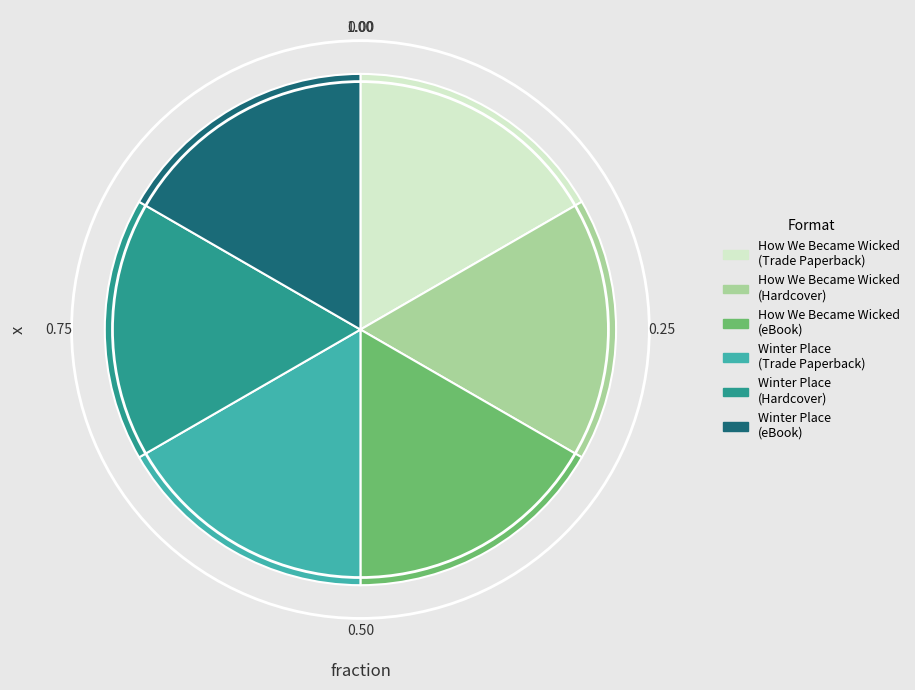

Does How We Became Wicked (eBook) account for over 50% of the chart?

No